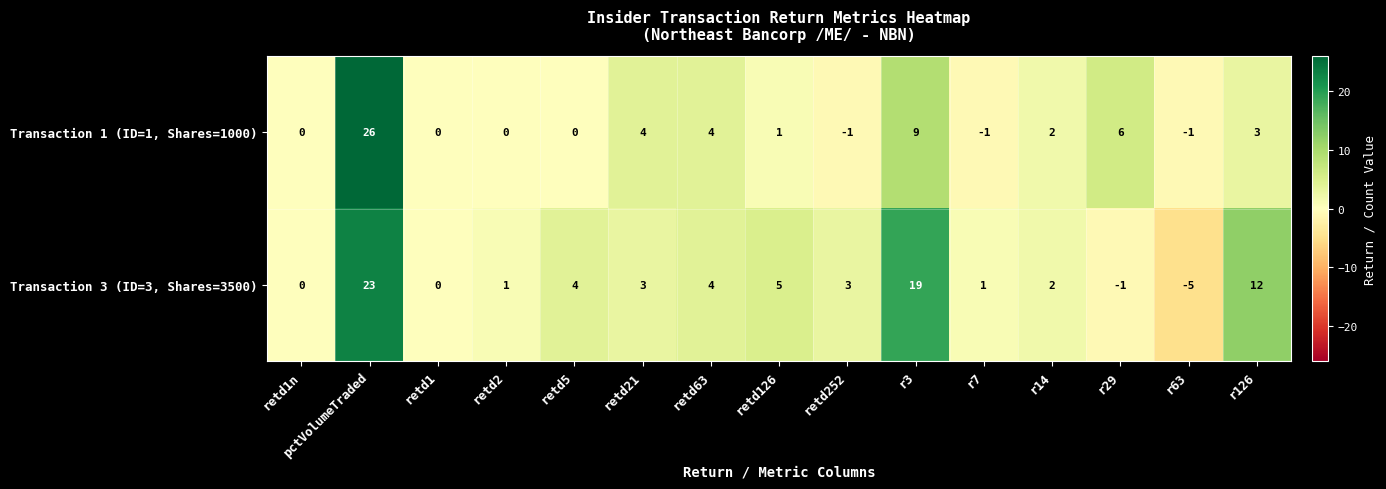

At which label does Transaction 1 (ID=1, Shares=1000) reach its peak?

pctVolumeTraded